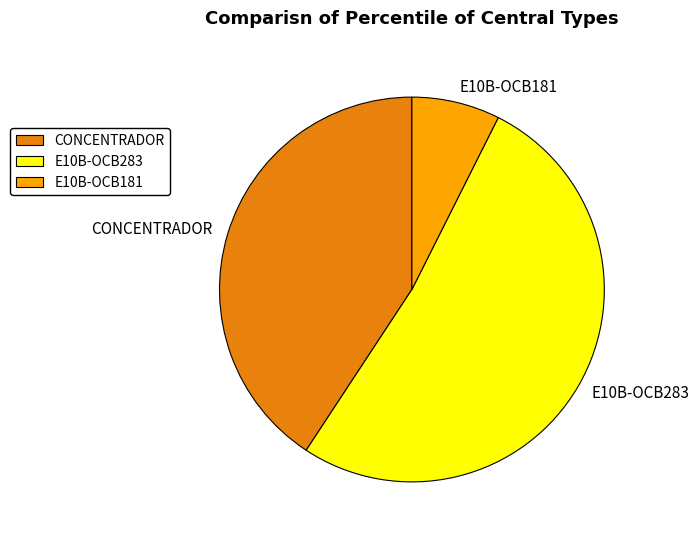

Between E10B-OCB283 and E10B-OCB181, which is larger?

E10B-OCB283